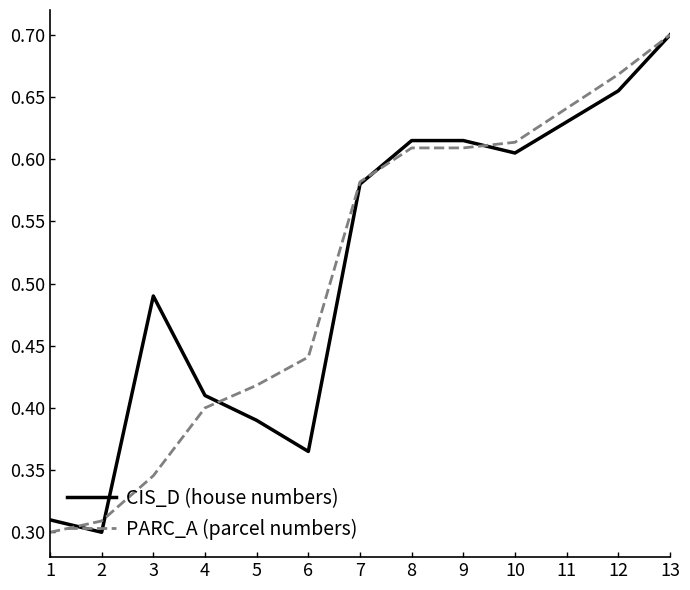

What are all the series names shown in the legend?

CIS_D (house numbers), PARC_A (parcel numbers)